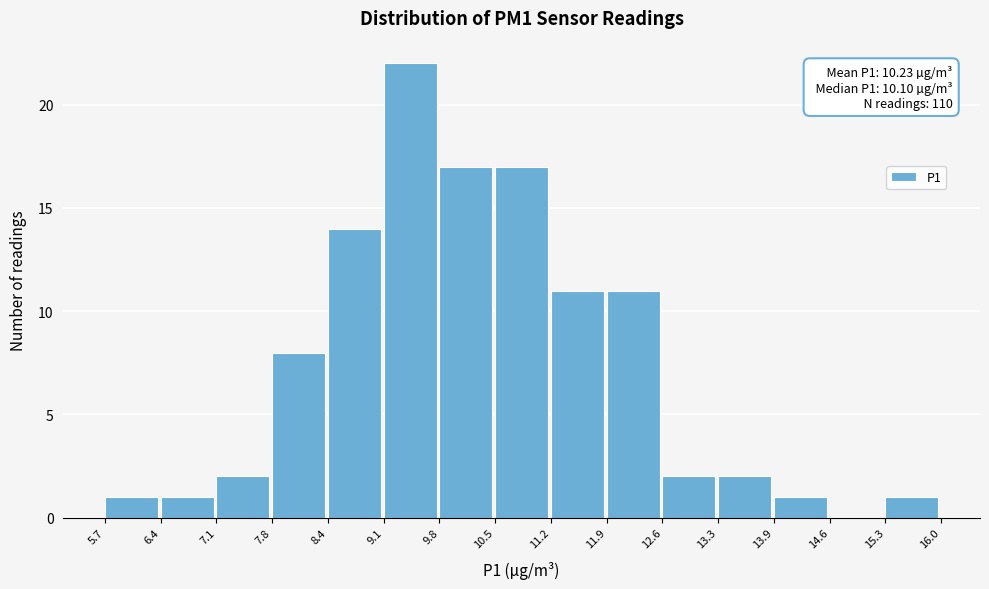

Over which range of the x-axis is the bar tallest?

9.1 to 9.8